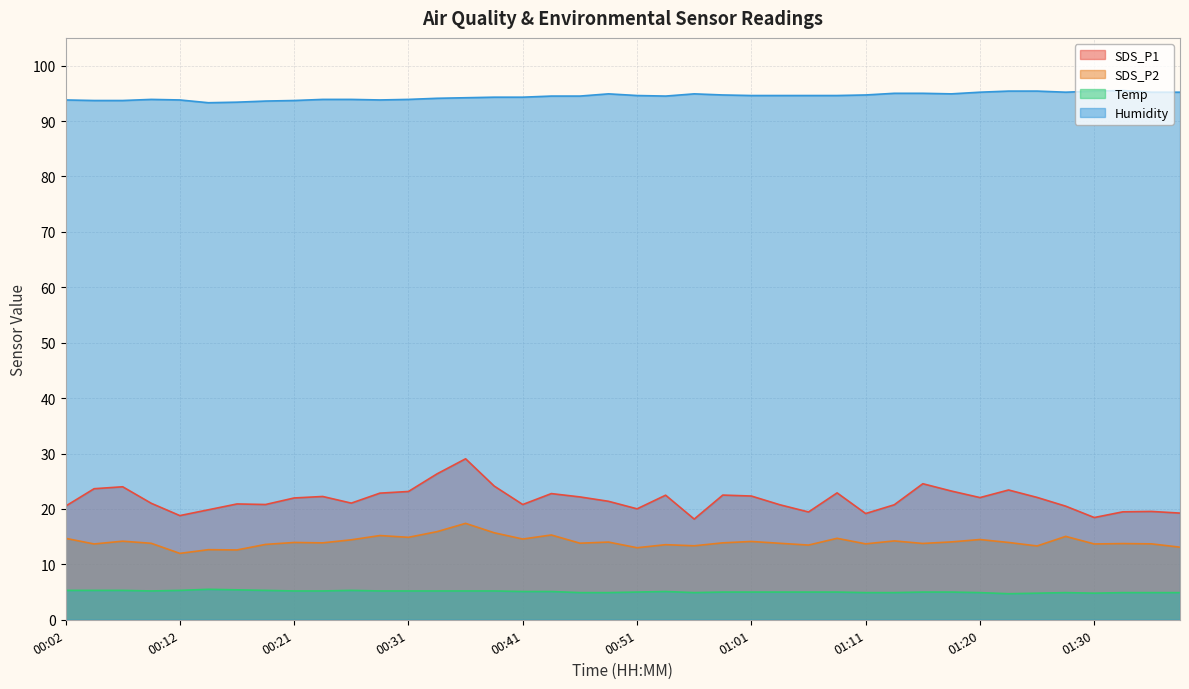

True or false: Humidity and SDS_P2 intersect in this chart.

False